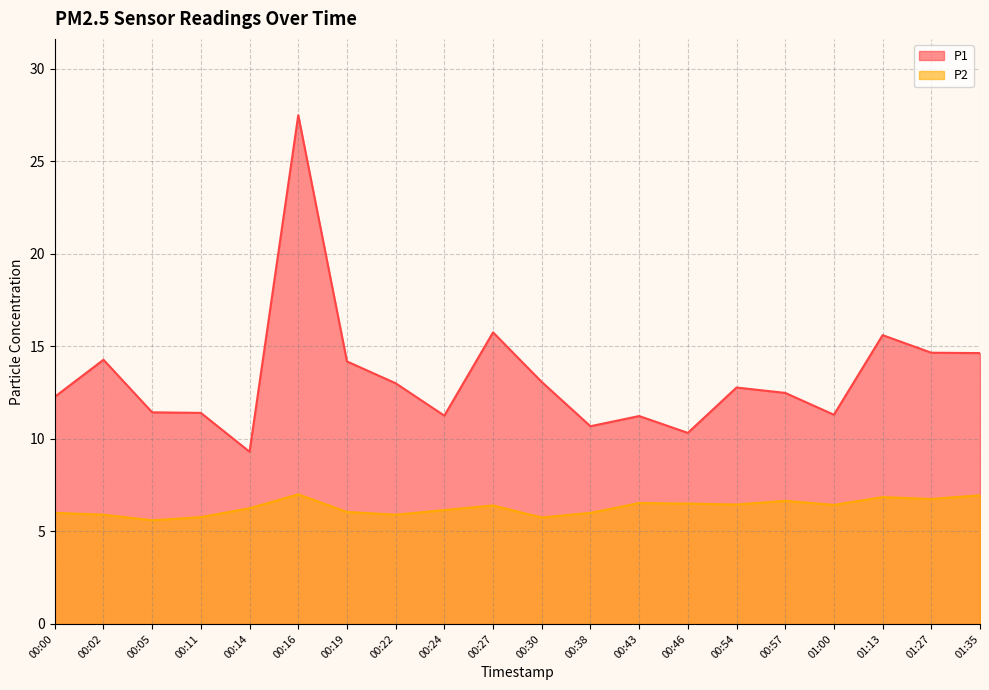

Reading right to left, extract all data points from this chart.

P1: 14.6	14.7	15.6	11.3	12.5	12.8	10.3	11.2	10.7	13.1	15.8	11.2	13.0	14.2	27.5	9.3	11.4	11.4	14.3	12.3
P2: 7.0	6.8	6.8	6.4	6.7	6.5	6.5	6.5	6.0	5.8	6.4	6.2	5.9	6.0	7.0	6.2	5.8	5.6	5.9	6.0